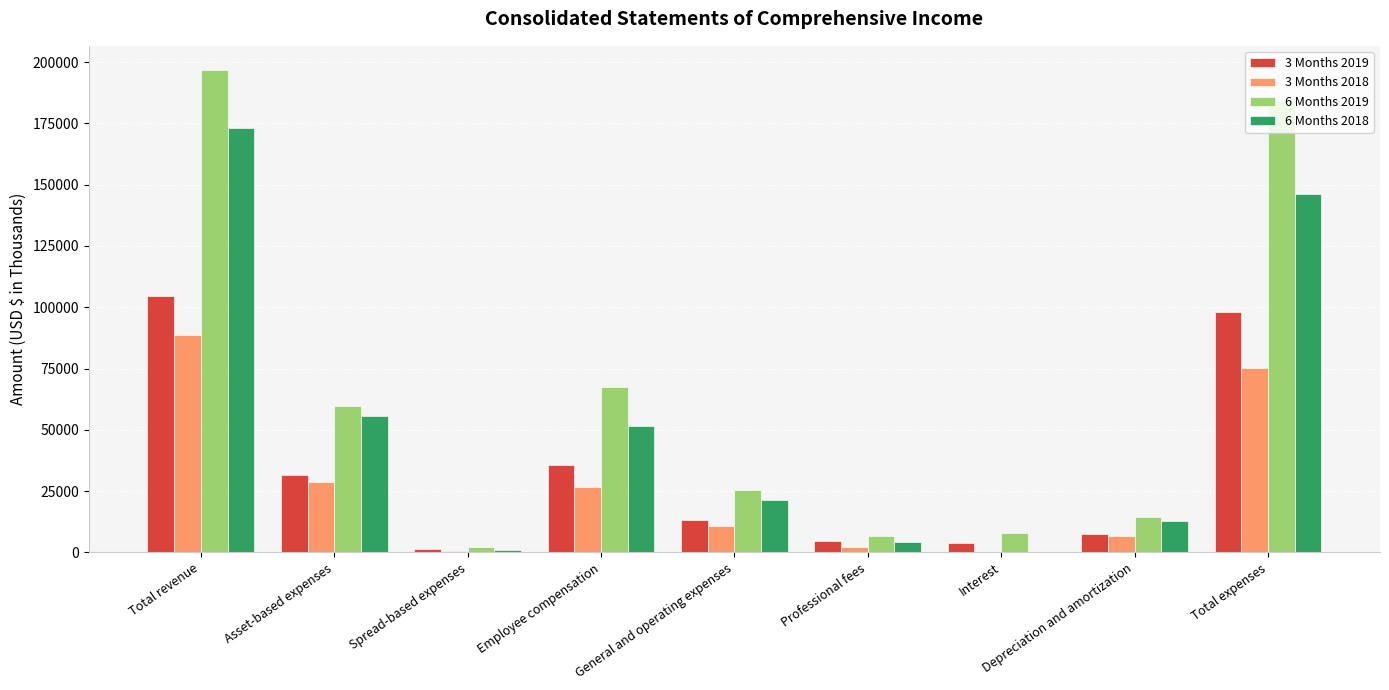

What is the total value across all series at General and operating expenses?

70417